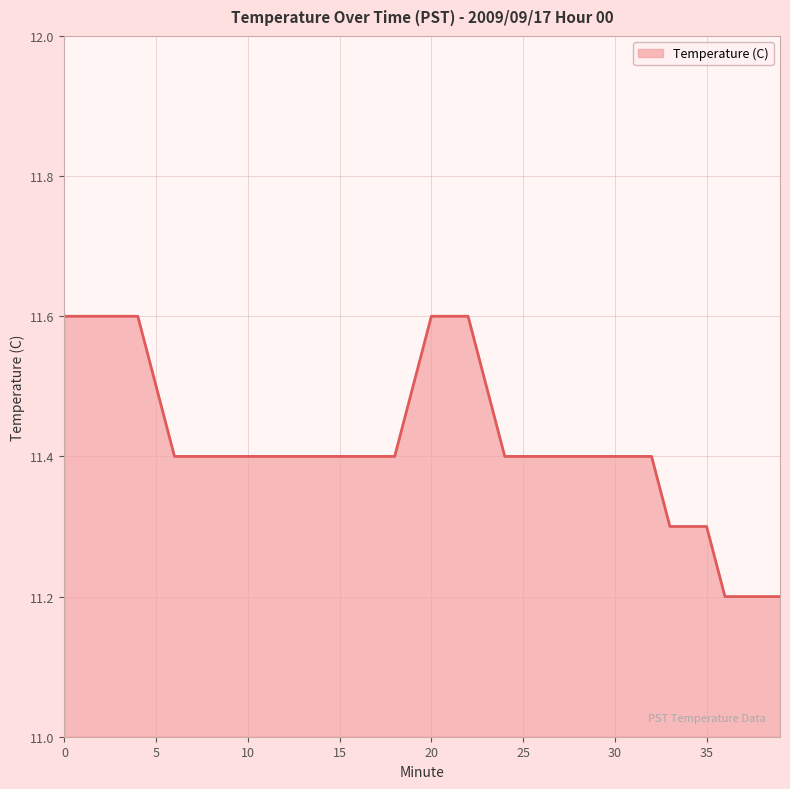

What is the minimum value shown in the chart?

11.2